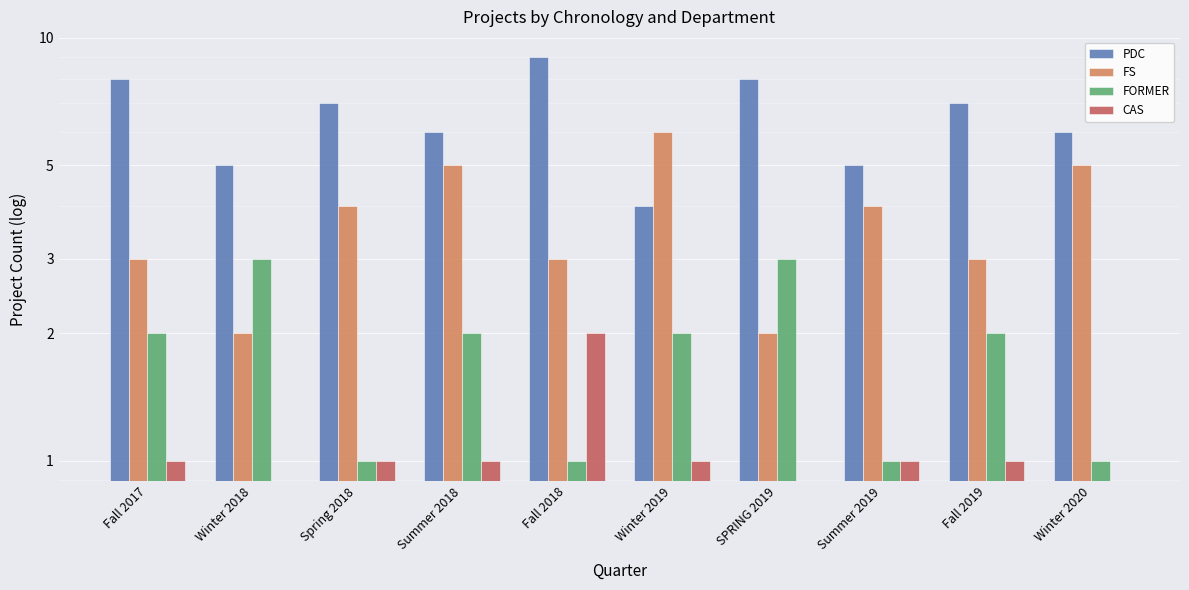

What is the sum of the CAS values at Fall 2017 and Winter 2020?

1